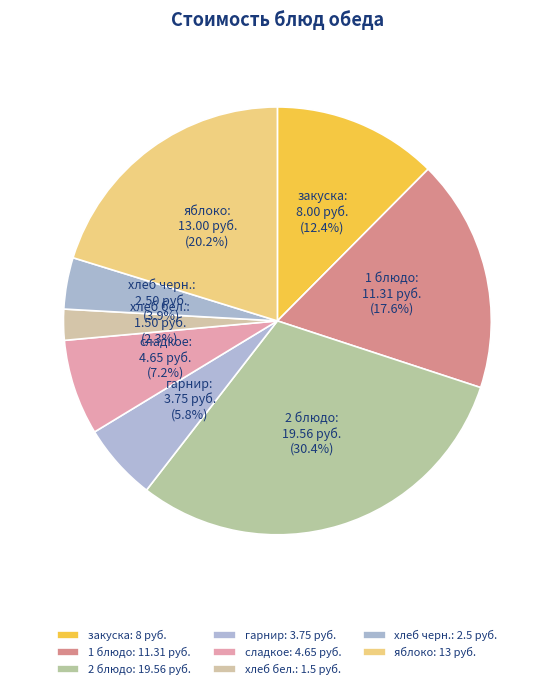

Between 1 блюдо and закуска, which is larger?

1 блюдо